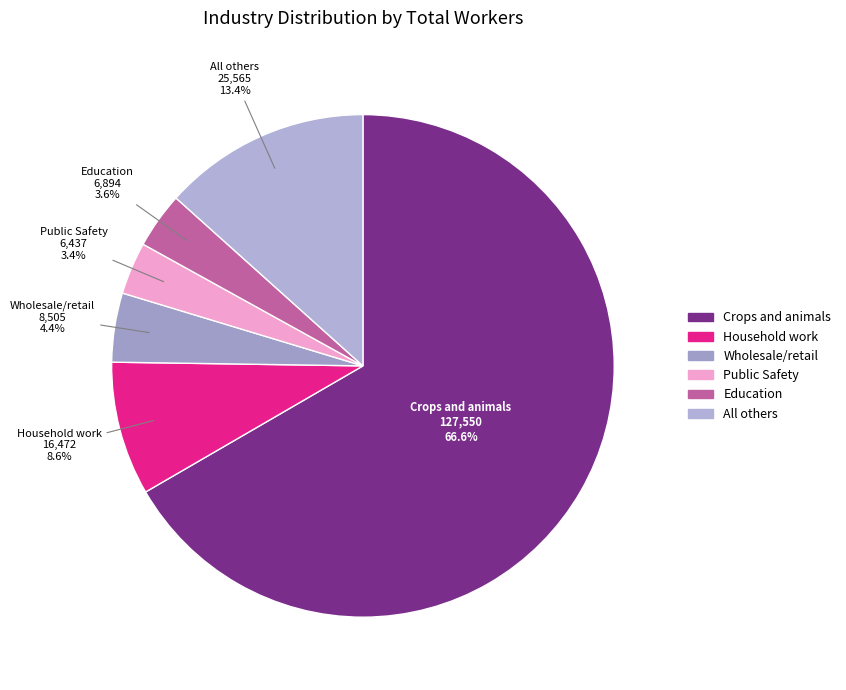

What percentage do Wholesale/retail and Education together represent?

8.0%